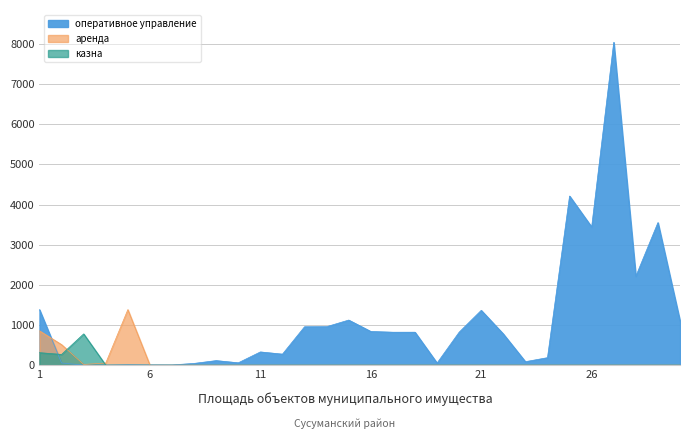

Rank the series at 23 from lowest to highest value.

аренда, казна, оперативное управление